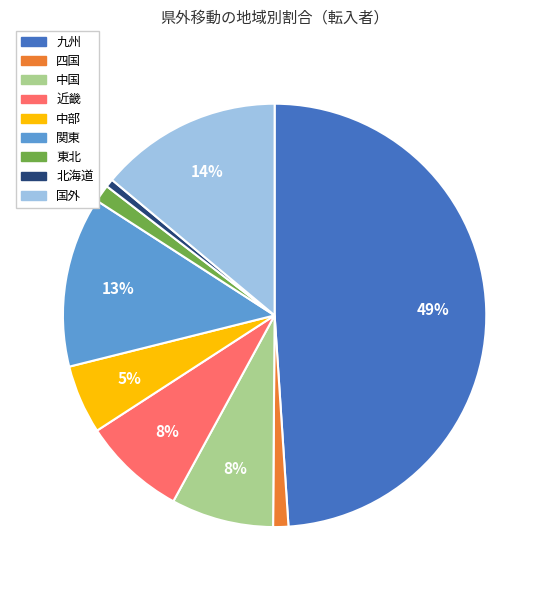

Count the number of slices in the pie.

9